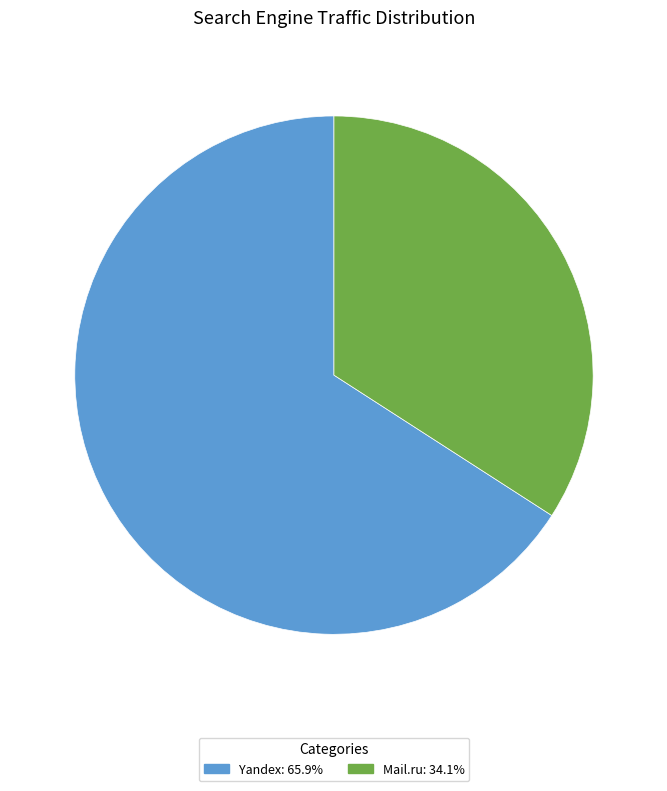

Combined, do Yandex: 65.9% and Mail.ru: 34.1% account for over 50%?

Yes